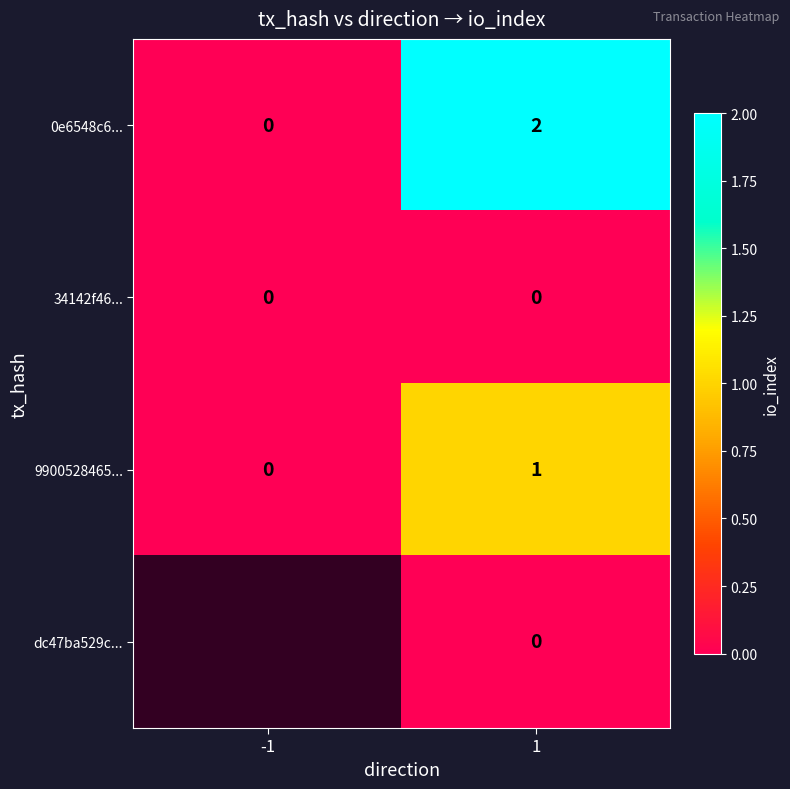

What is the total value across all series at 1?

3